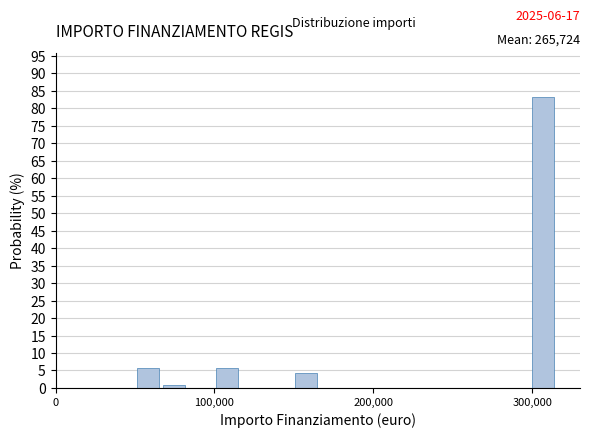

Read against the x-axis, roughly where is the centre of the tallest bar?

310000